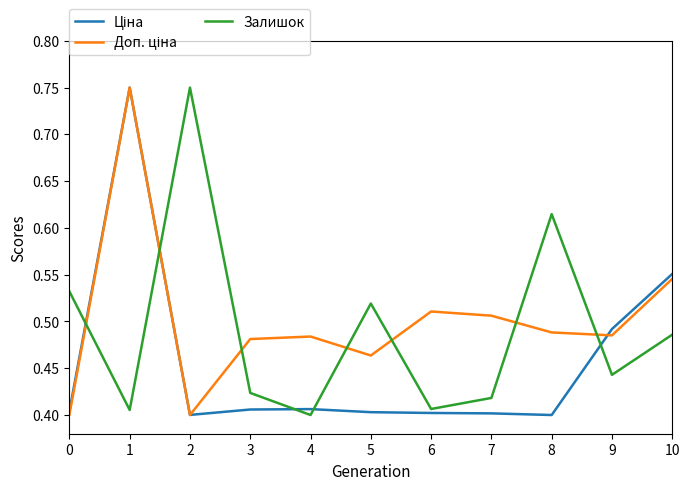

What is the total value across all series at 4?

1.3